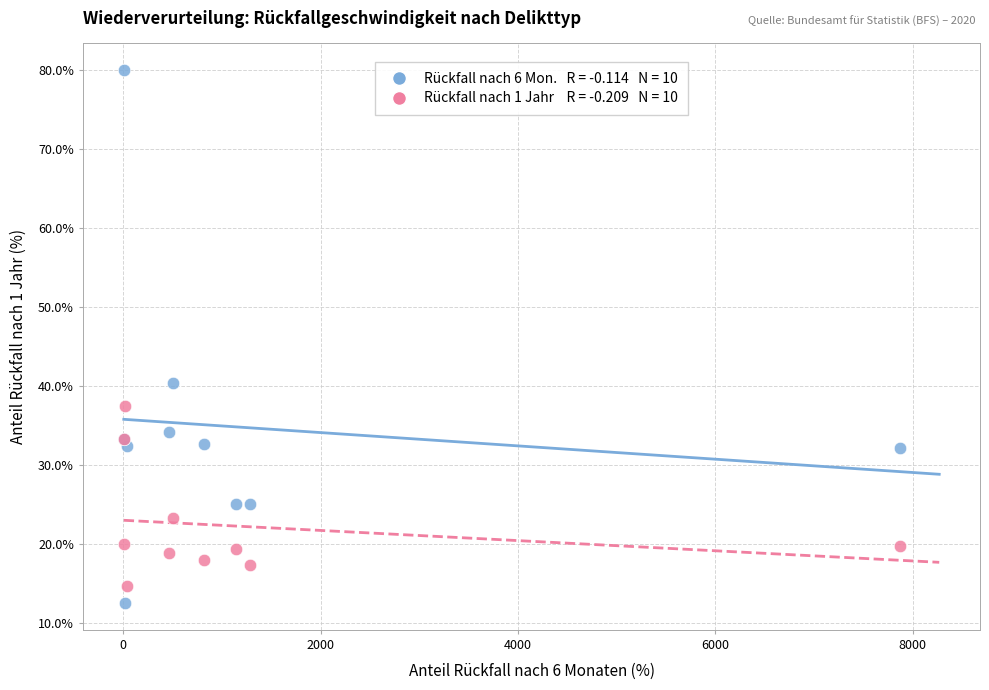

Across all series, what Y value is closest to 46?

40.4